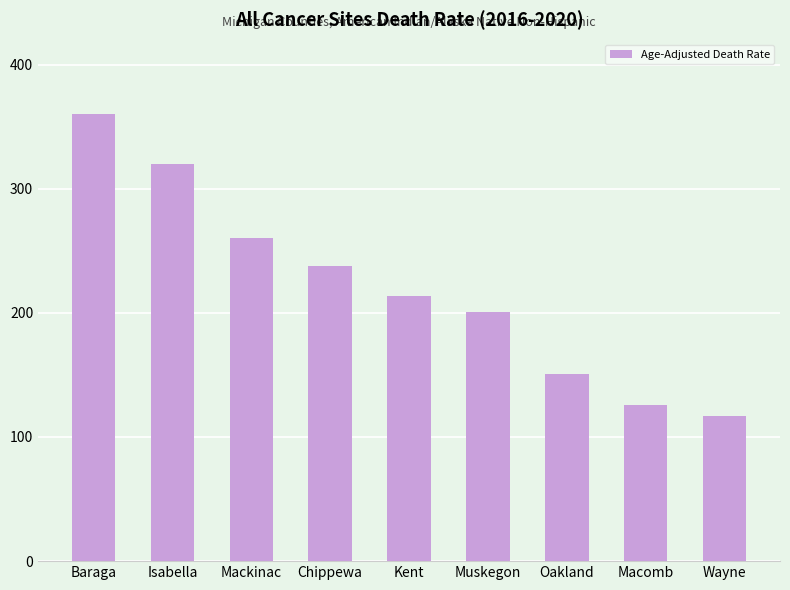

What is the greatest value displayed?

360.2